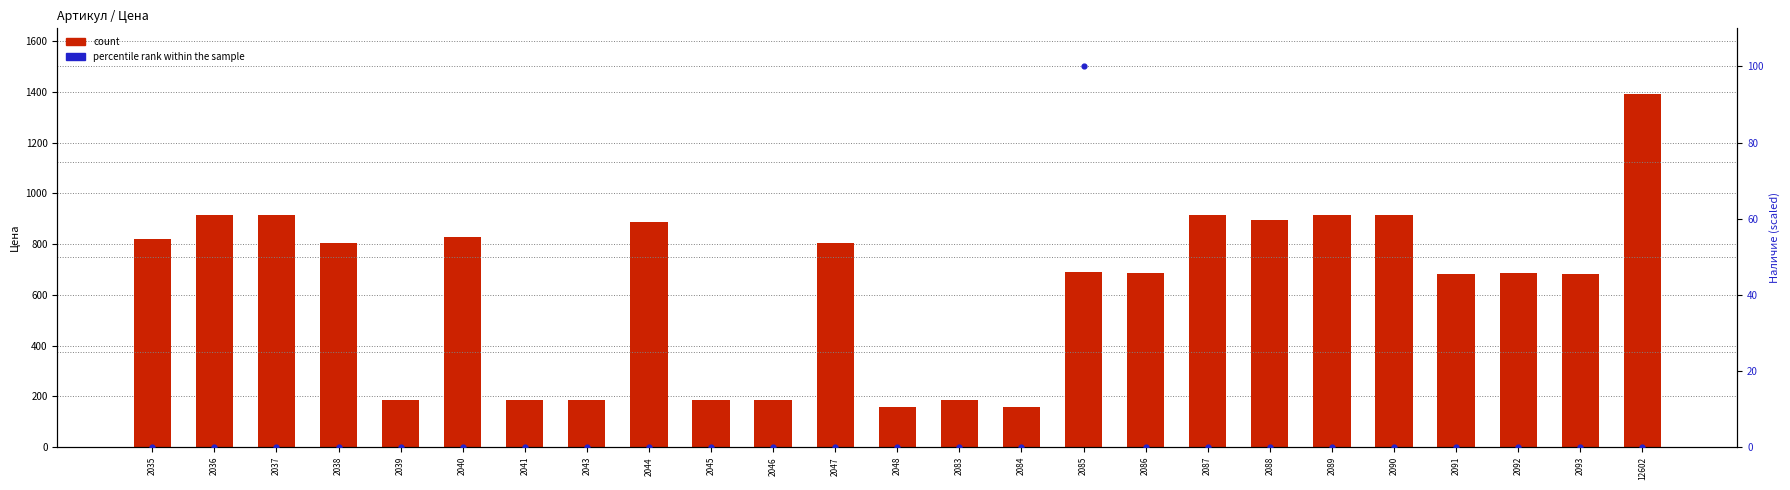

Is the value of percentile rank within the sample at 12602 greater than the value of count at 2048?

No